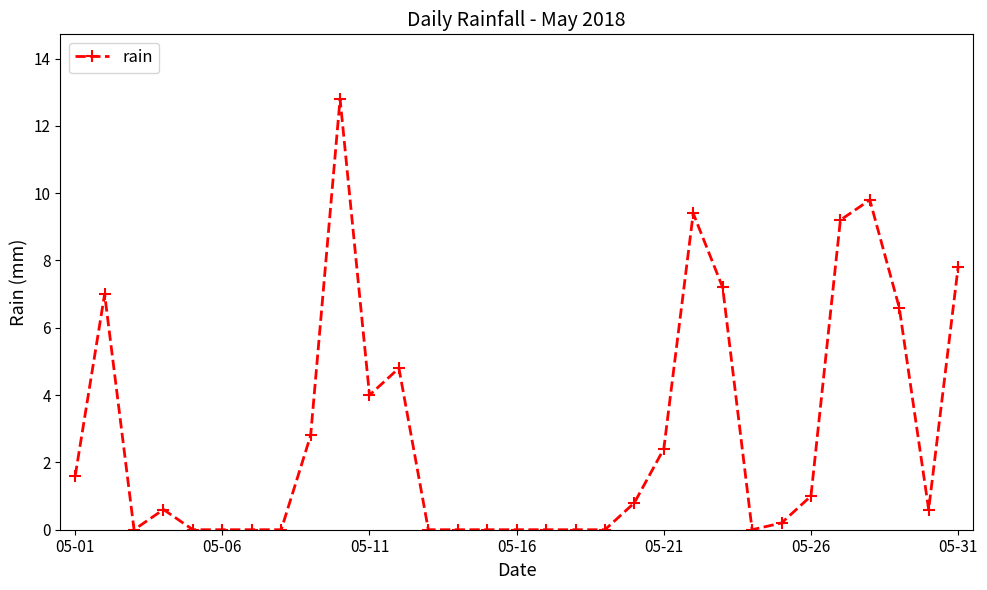

What is the maximum value shown in the chart?

12.8